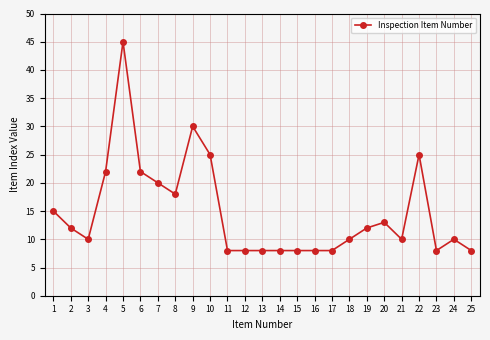

What is the smallest value displayed?

8